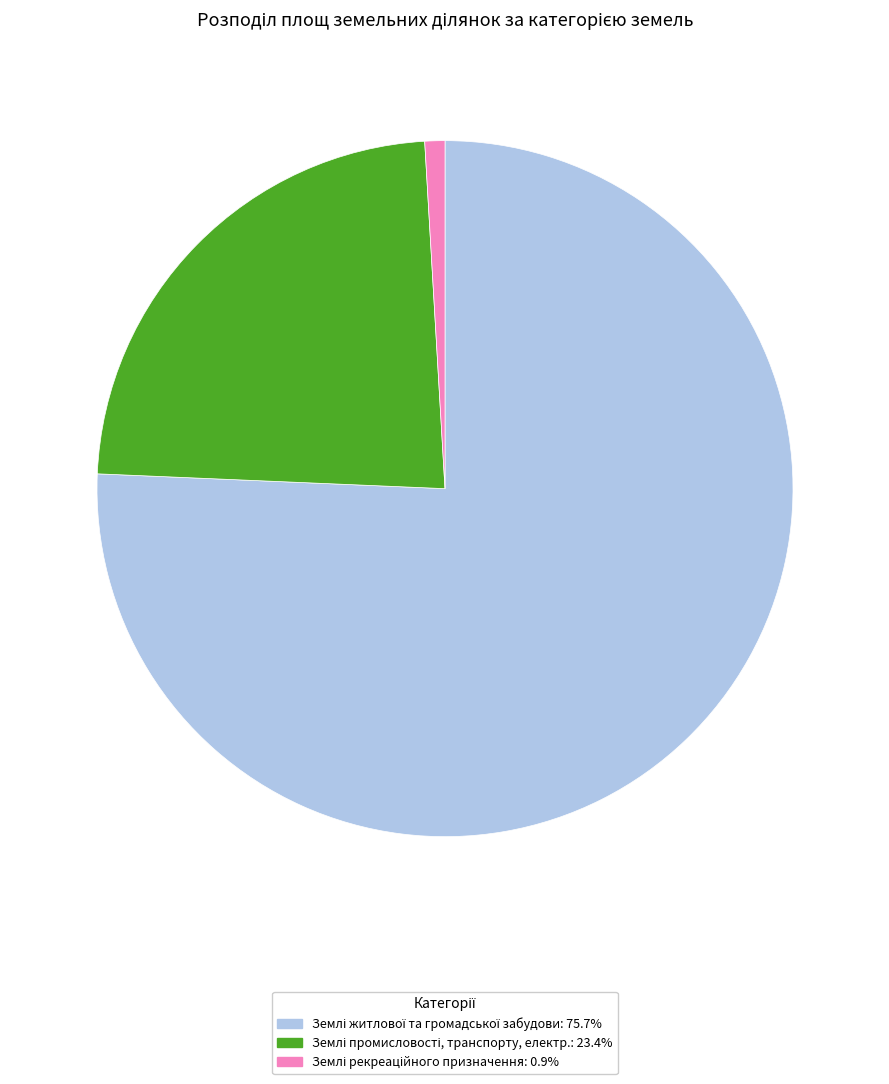

How many slices are in this pie chart?

3